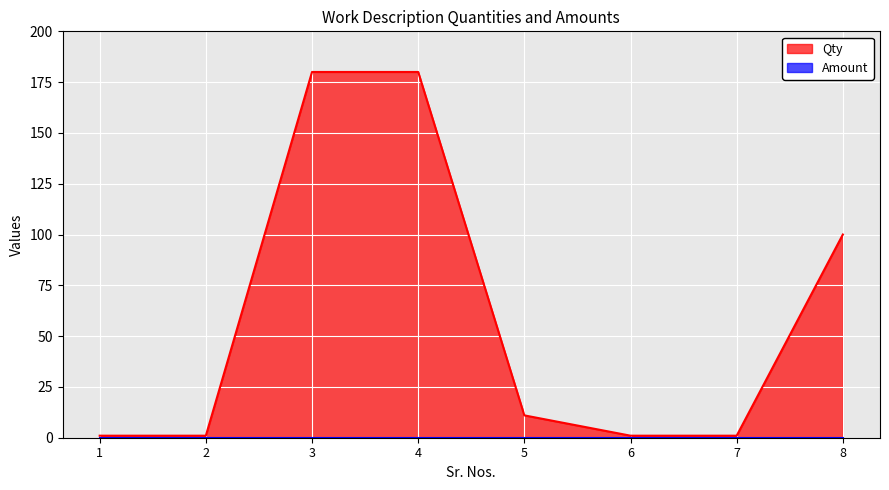

List the labels in order of value, smallest first.

1, 2, 6, 7, 5, 8, 3, 4